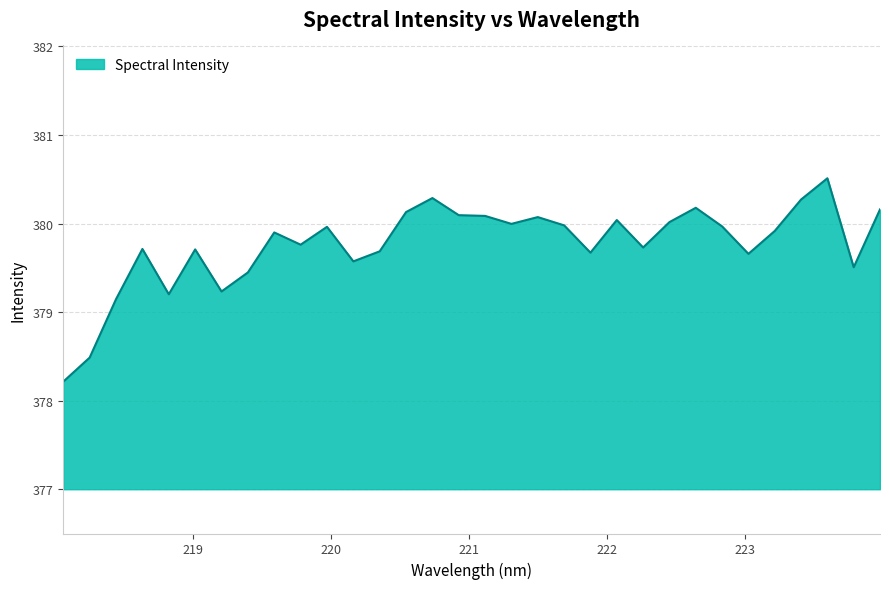

What is the difference between the maximum and minimum values?

2.3